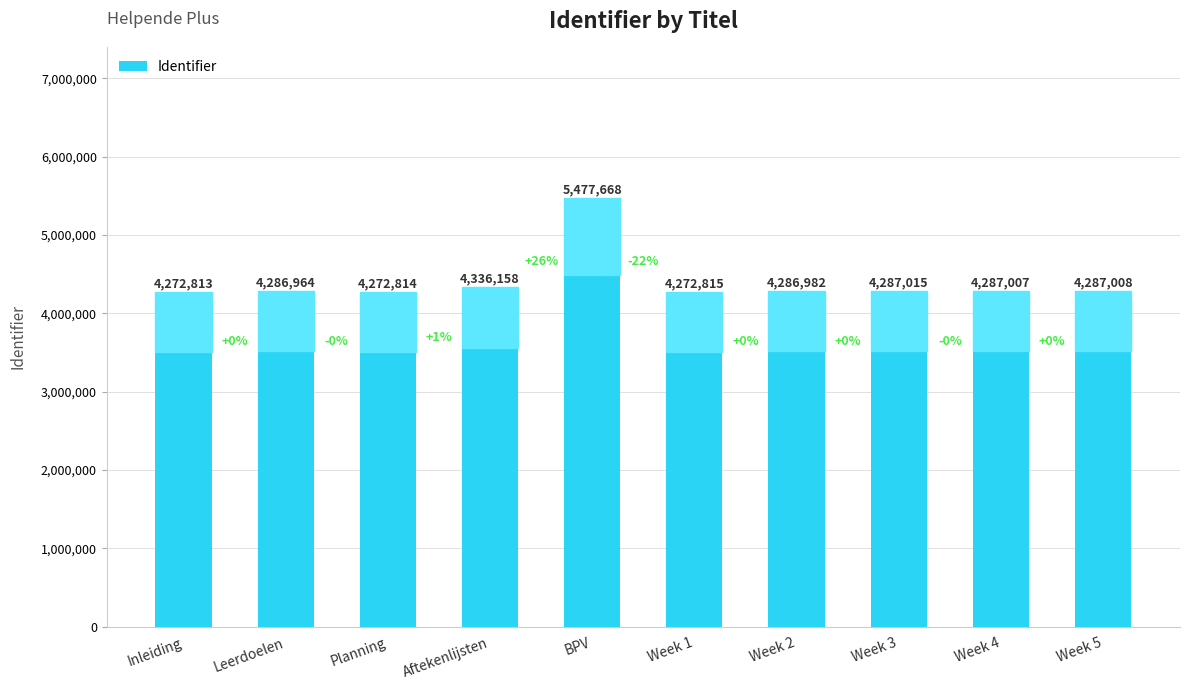

How many bars are there in total?

10